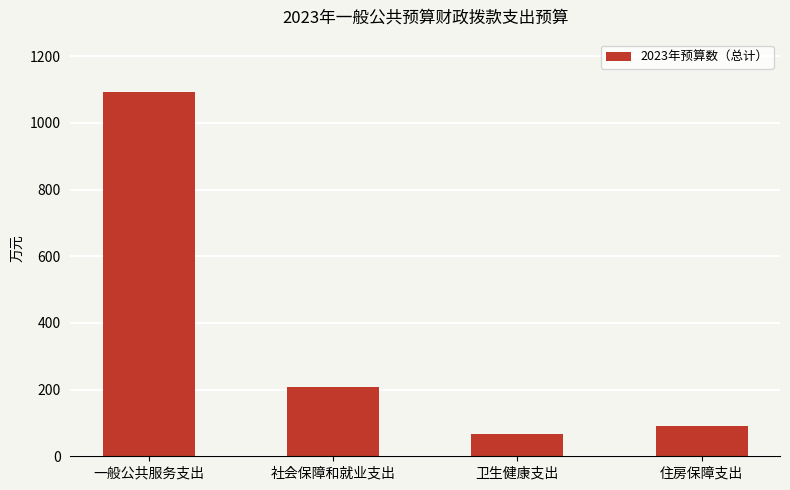

Approximately how many times larger is the value at 卫生健康支出 compared to 一般公共服务支出?

0.1